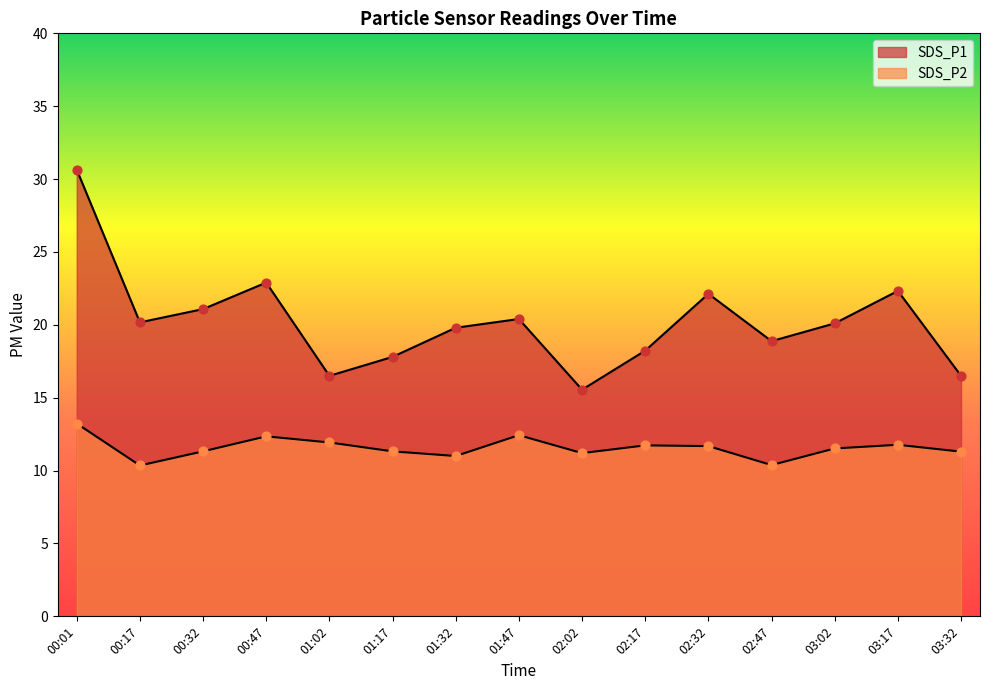

At which category is the sum across all series the highest?

00:01